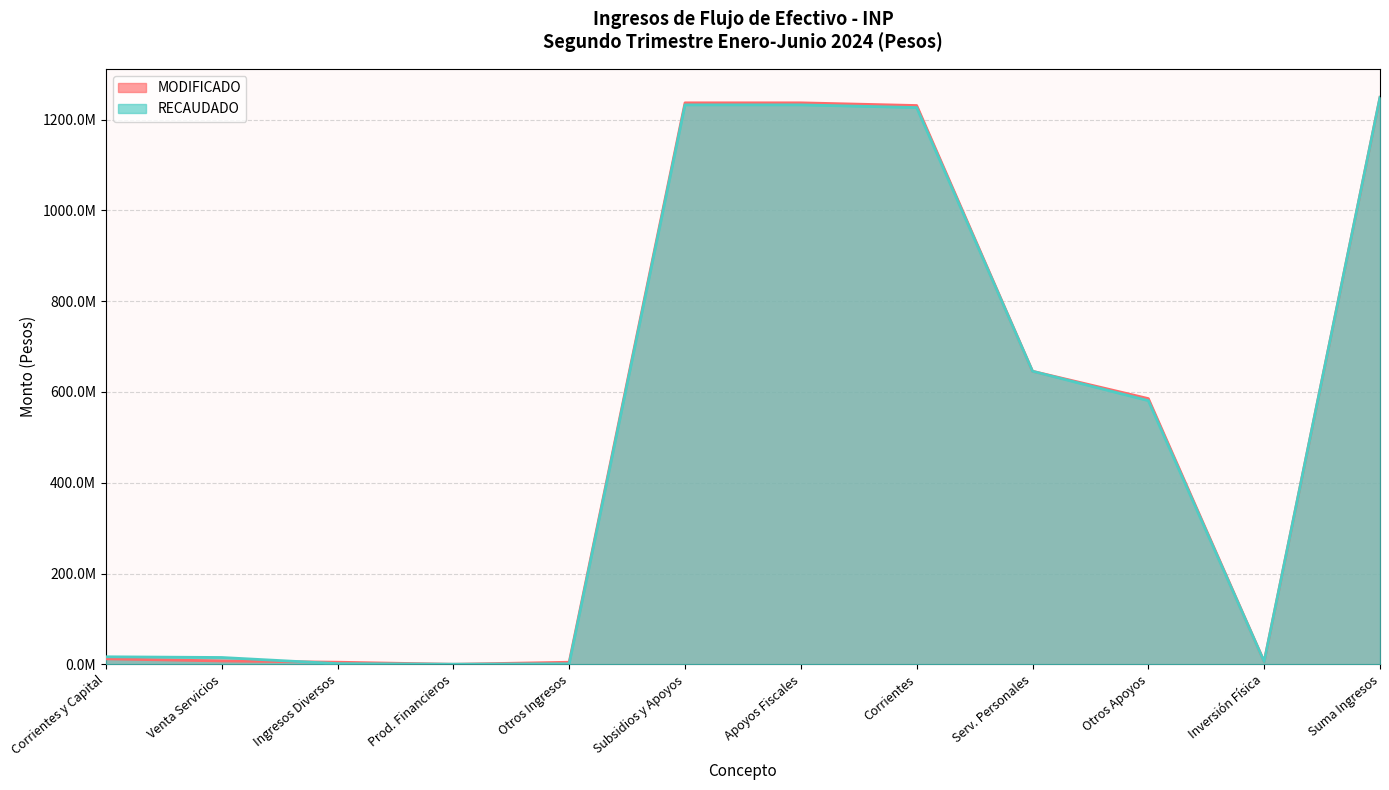

List the series in order of their peak value, lowest first.

MODIFICADO, RECAUDADO